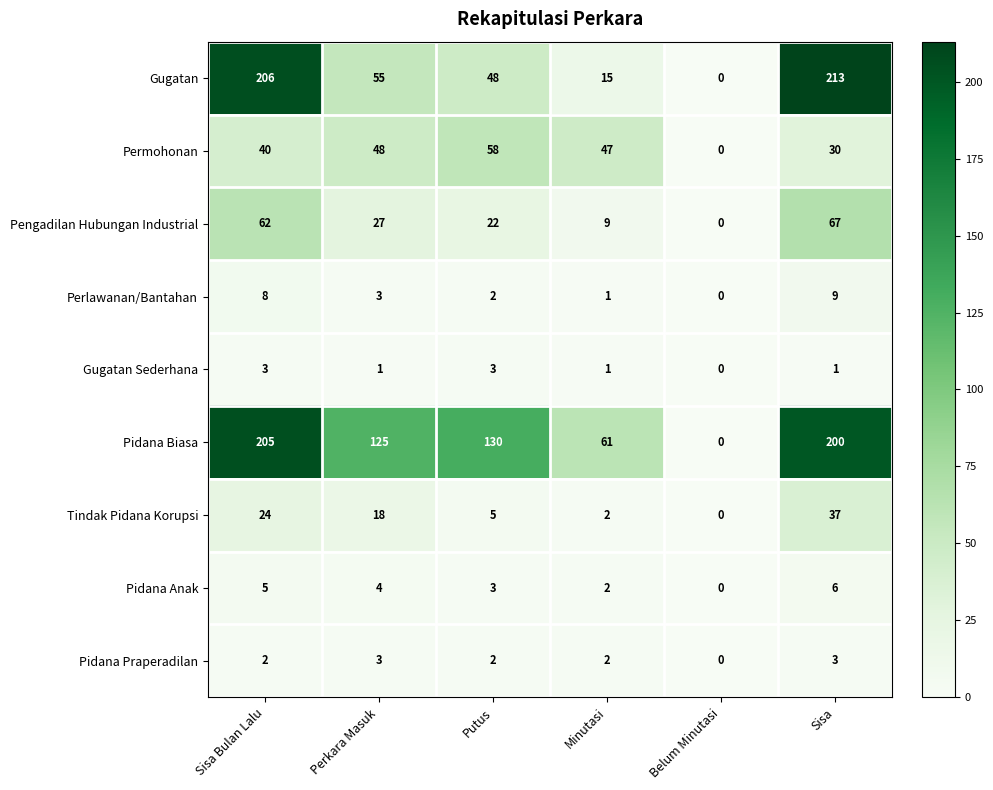

Which series has the largest total across all categories?

Pidana Biasa